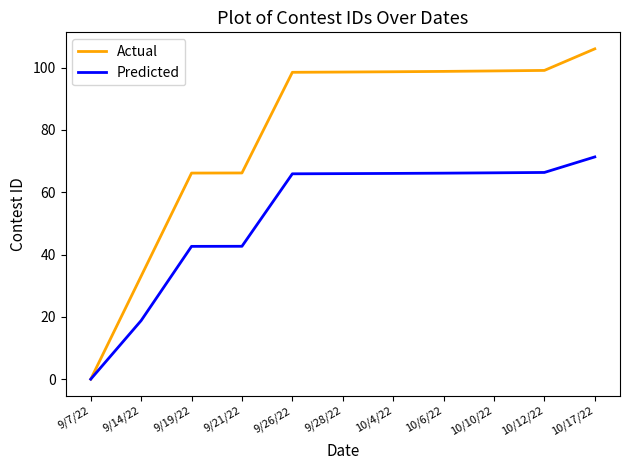

List the series in order of their overall mean, highest first.

Actual, Predicted